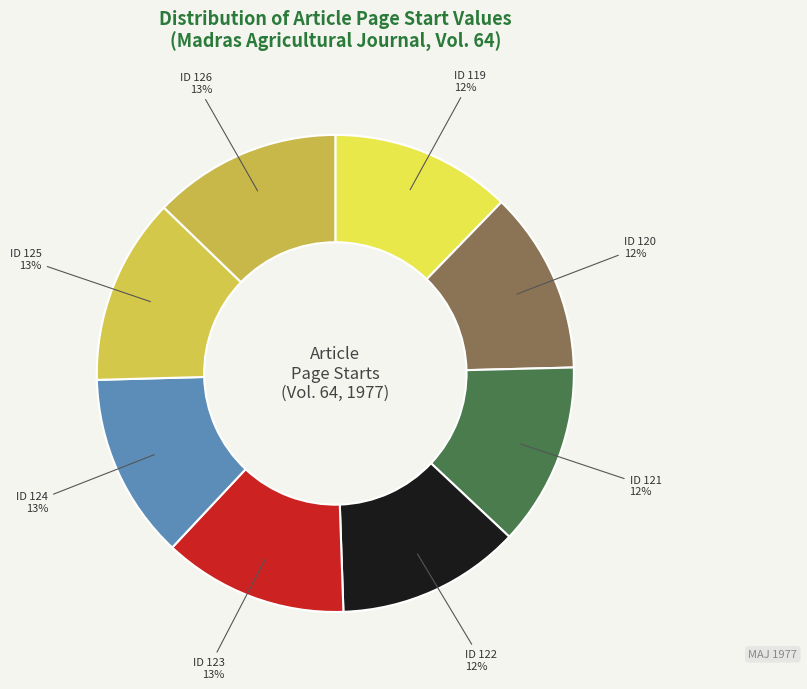

Is the sum of ID 124 and ID 121 greater than half?

No